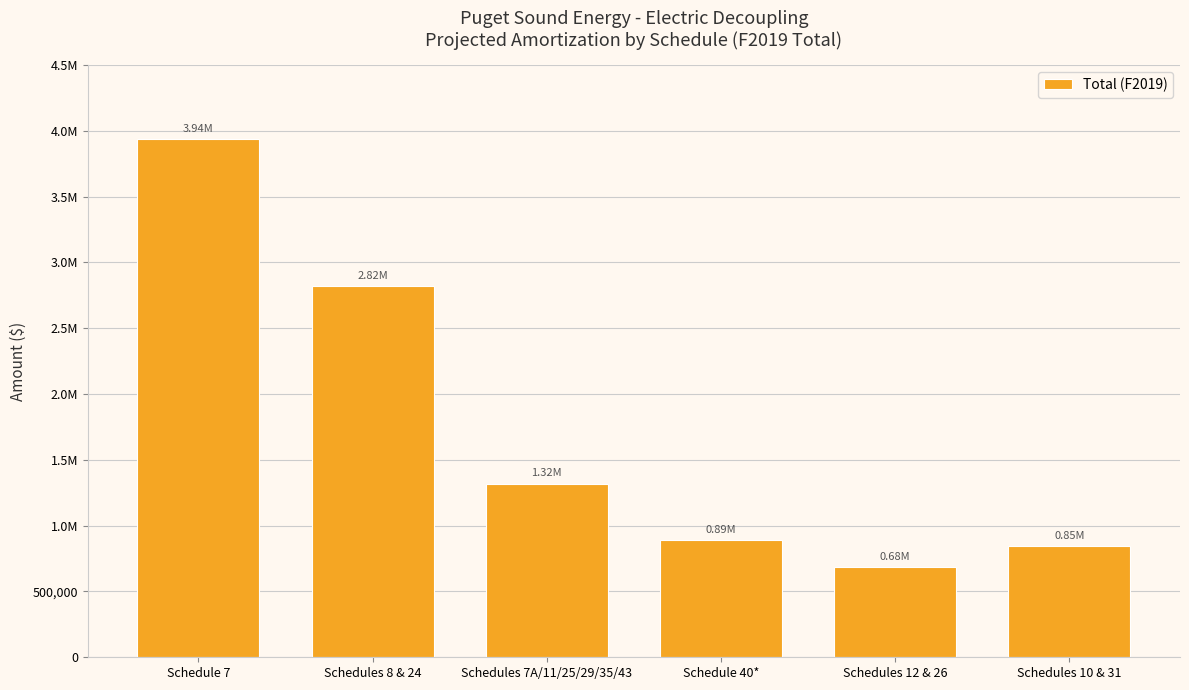

Which label corresponds to the largest value in the chart?

Schedule 7